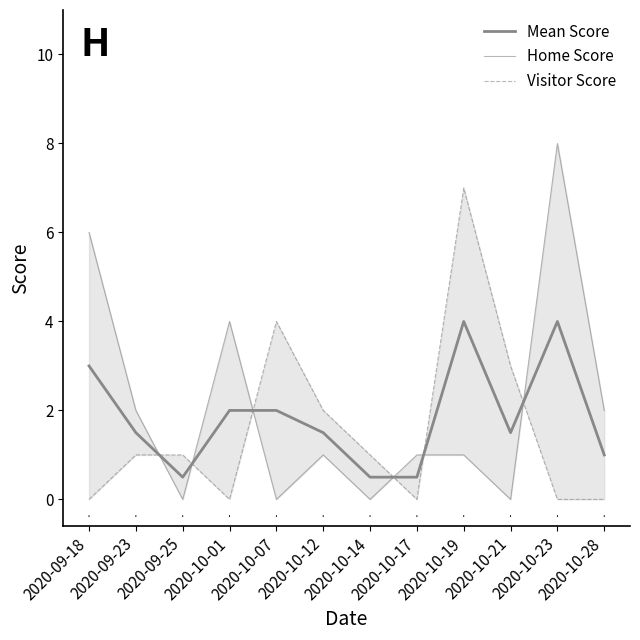

Count the number of categories in the chart.

12